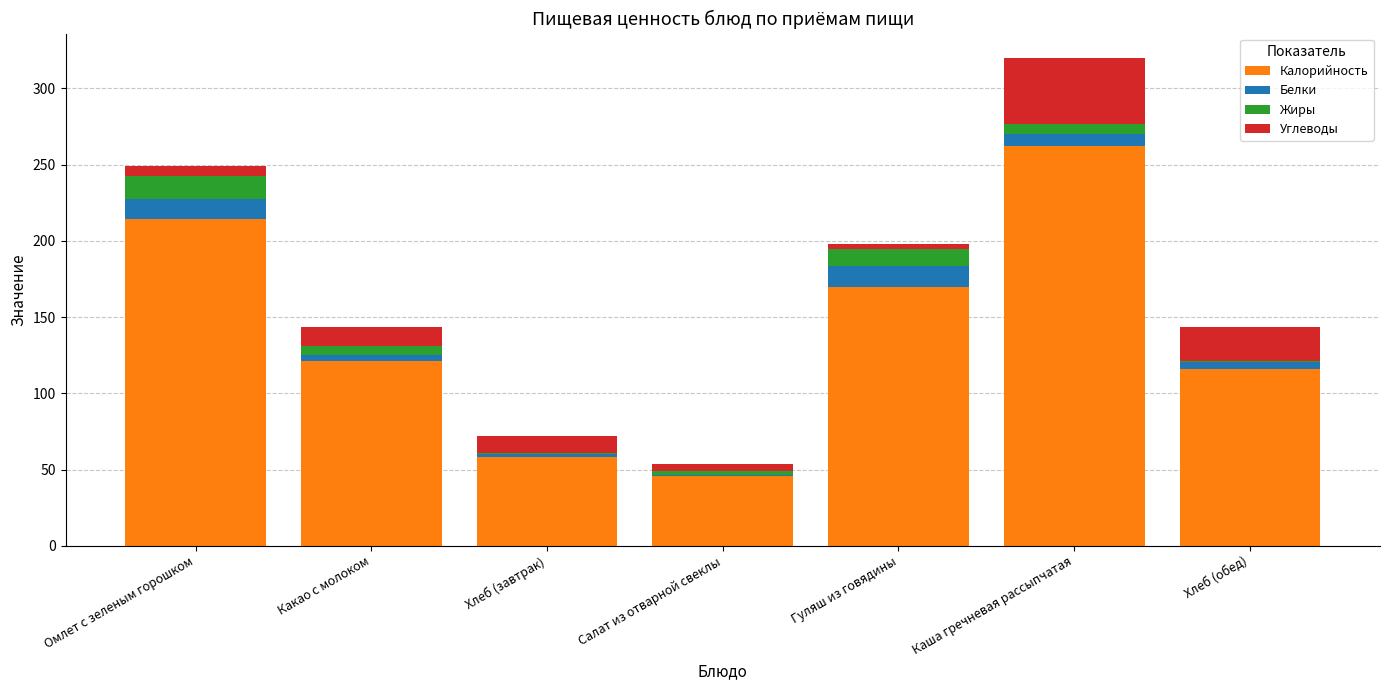

At which label does Калорийность reach its peak?

Каша гречневая рассыпчатая